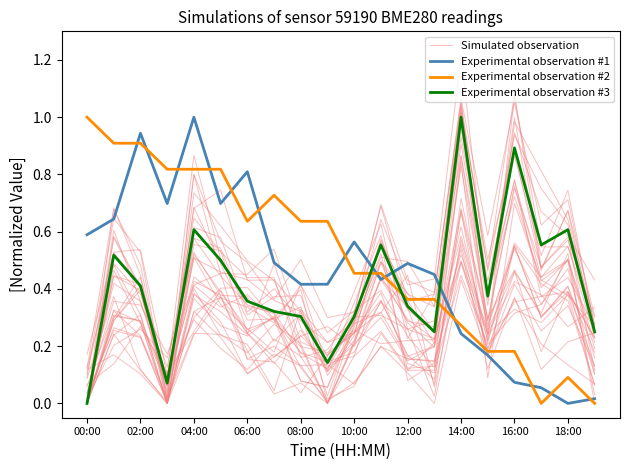

What position from the left is 02:00?

2